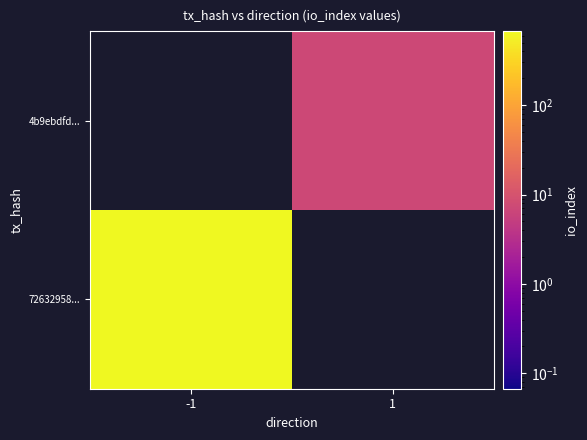

Between 1 and -1, which is larger?

-1